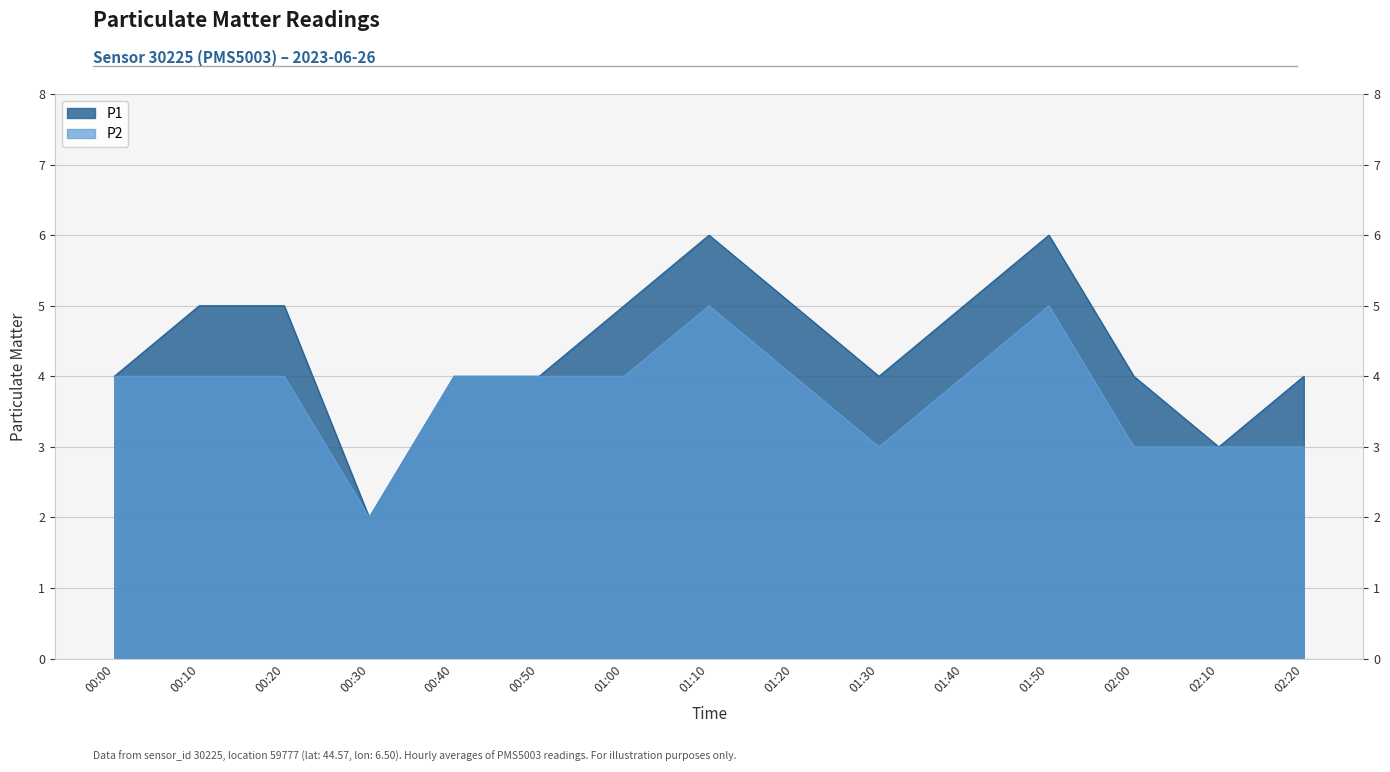

Does the chart display data point markers on the line(s)?

No